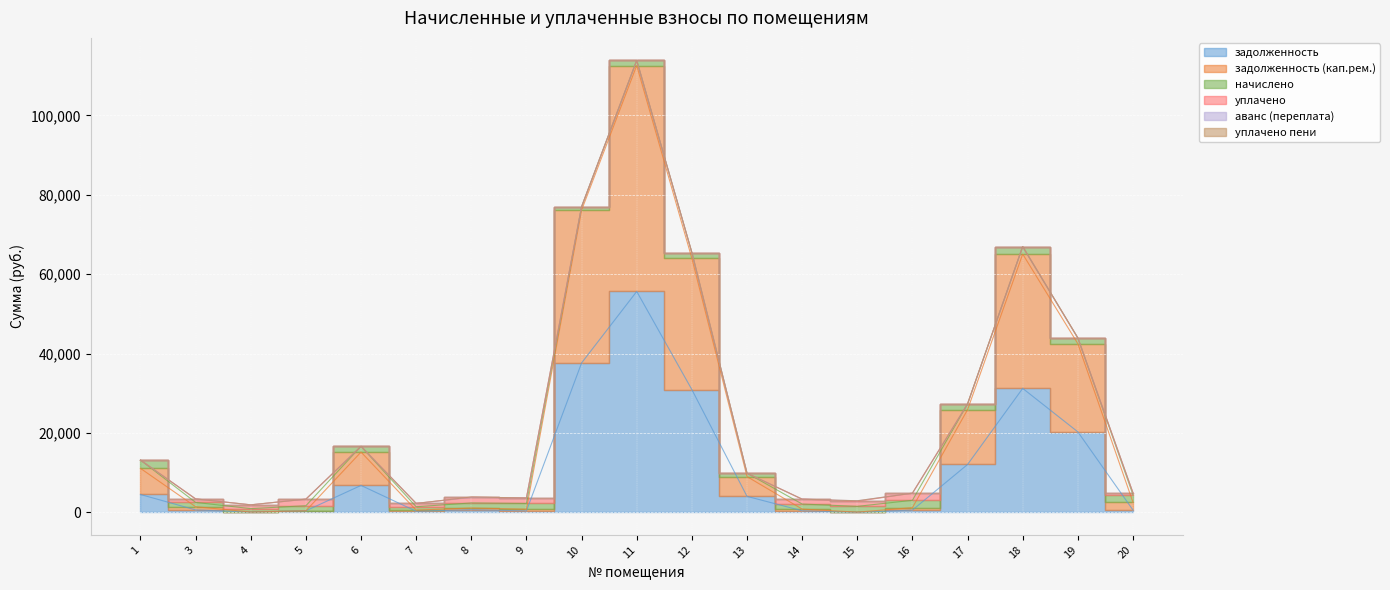

At which category is the sum across all series the highest?

11